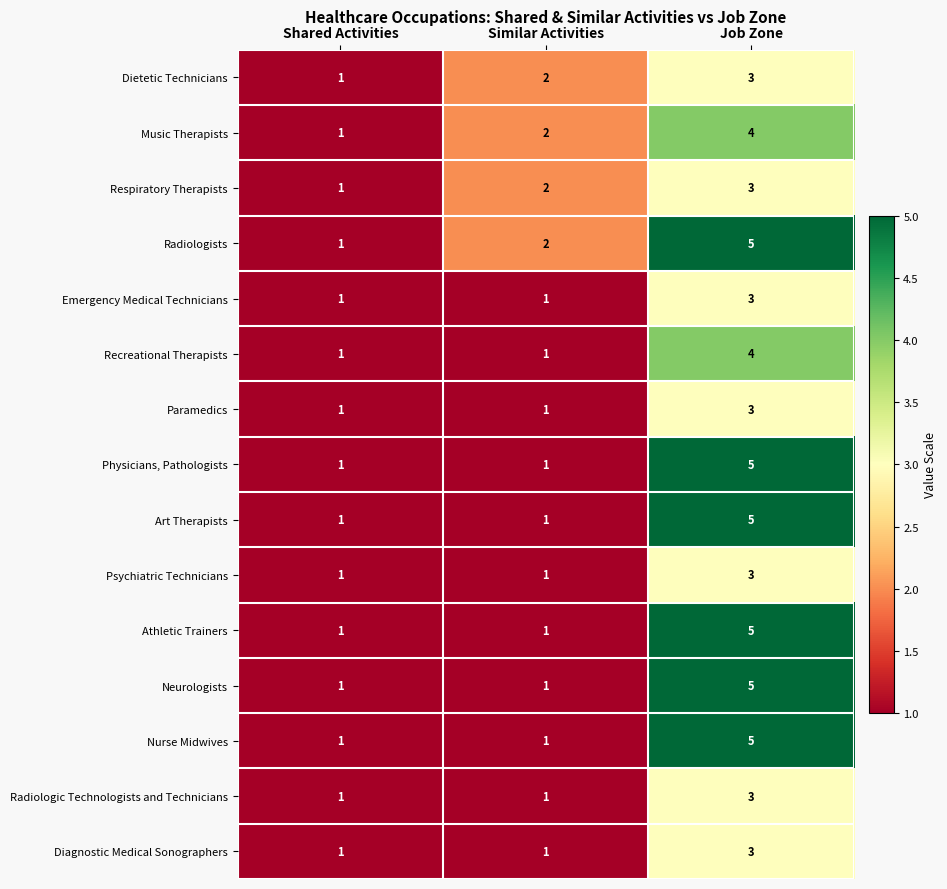

Which series has the largest total across all categories?

Radiologists